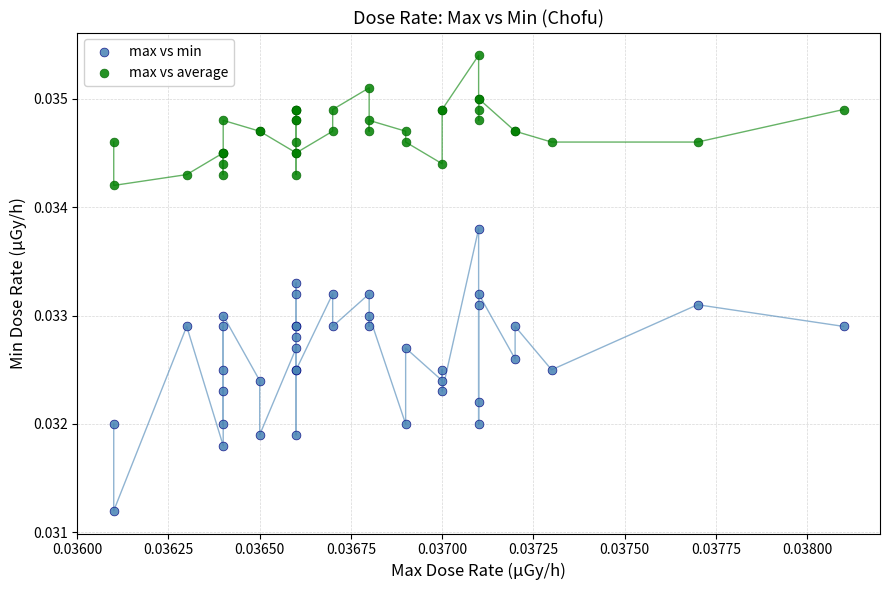

Which series contains the highest Y value?

max vs average